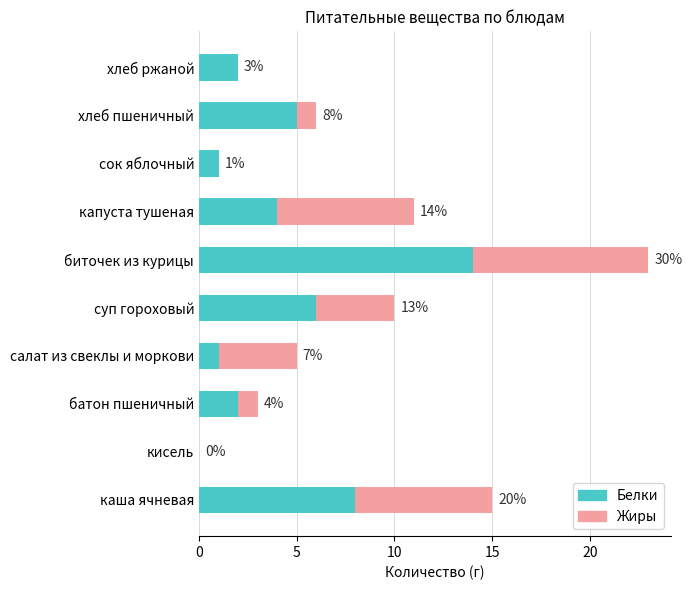

Which category has the highest value in the Белки series?

биточек из курицы